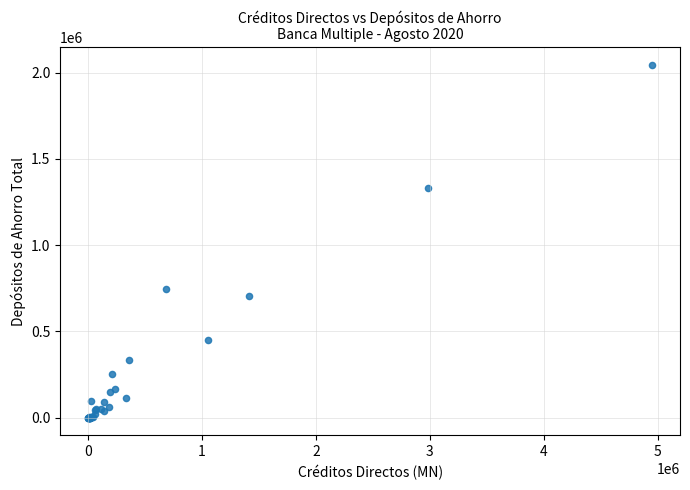

What Y value in the scatter plot is closest to 1023031?

743776.4